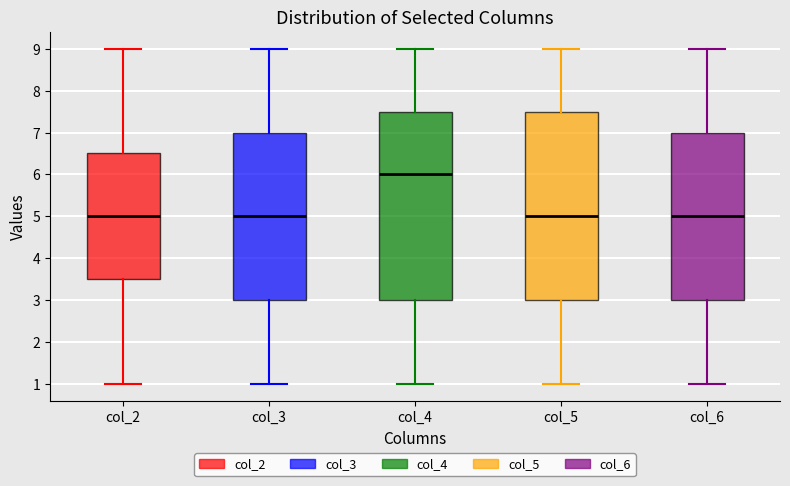

Where does the median line of the box for col_6 sit on the y-axis? The values are not printed on the chart, so give them approximately, as read against the axis.

5.0